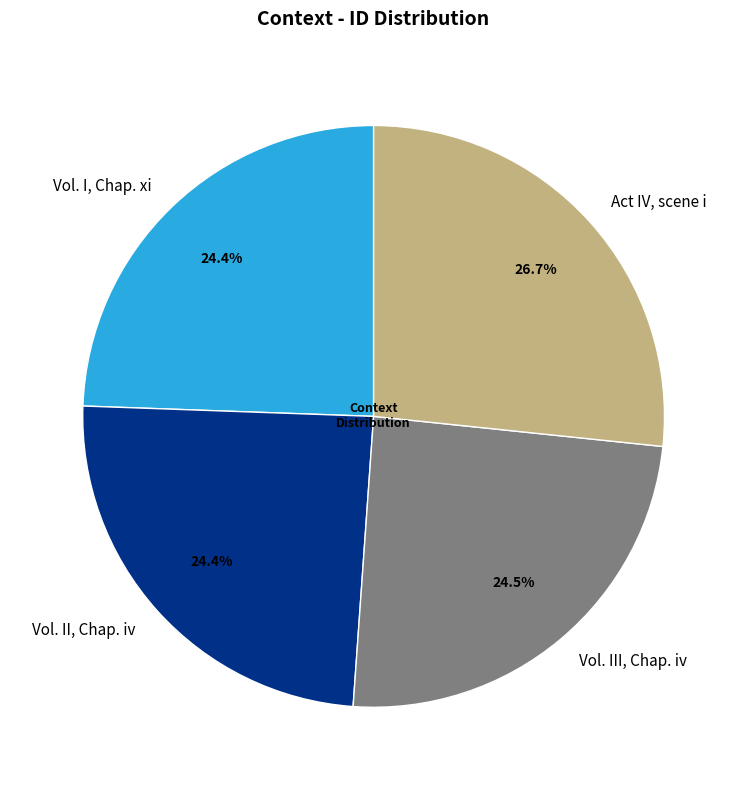

What portion of the pie excludes Vol. III, Chap. iv?

75.5%